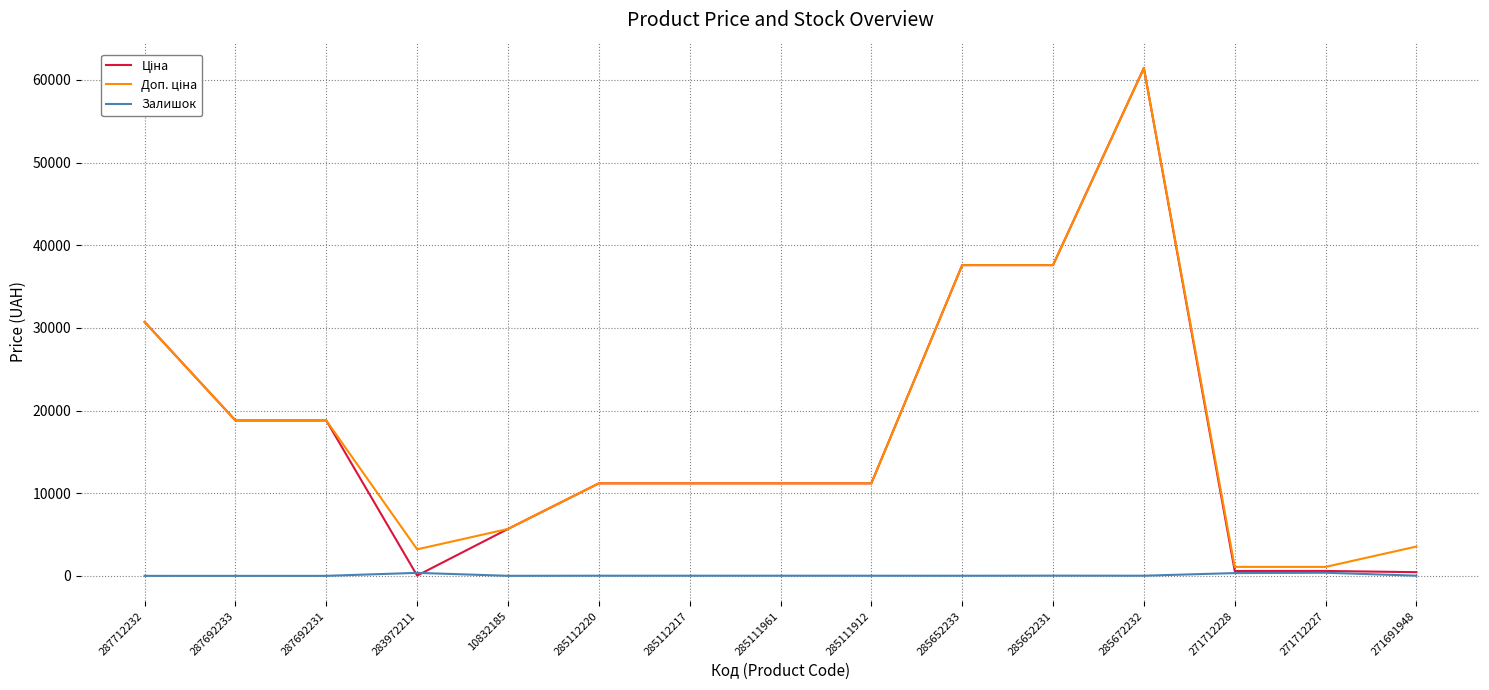

At which category is the sum across all series the highest?

285672232